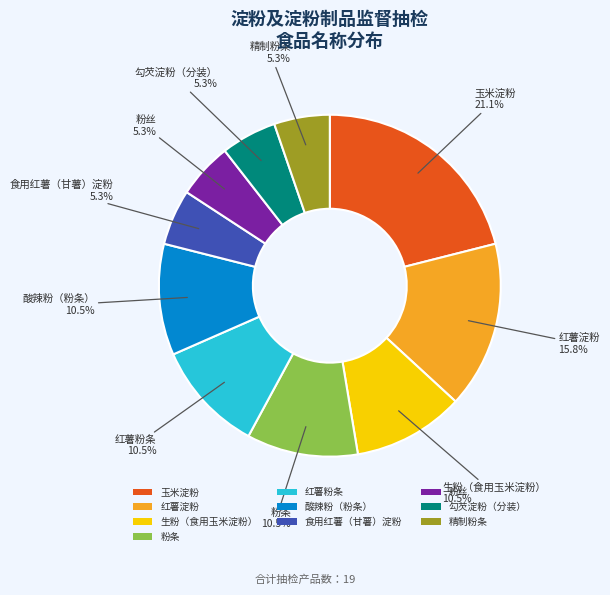

To the nearest percent, what percentage of the pie is 精制粉条?

5%